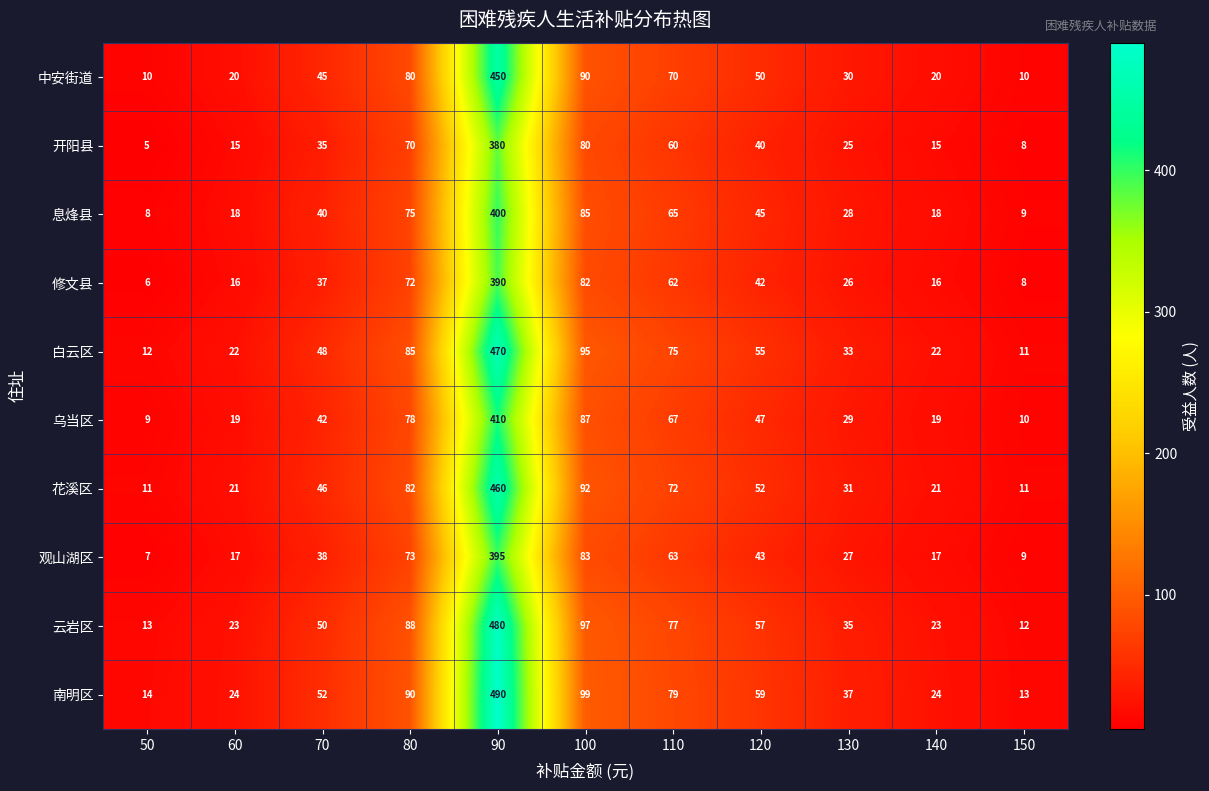

What is the difference between the maximum and second lowest values in the 开阳县 series?

372